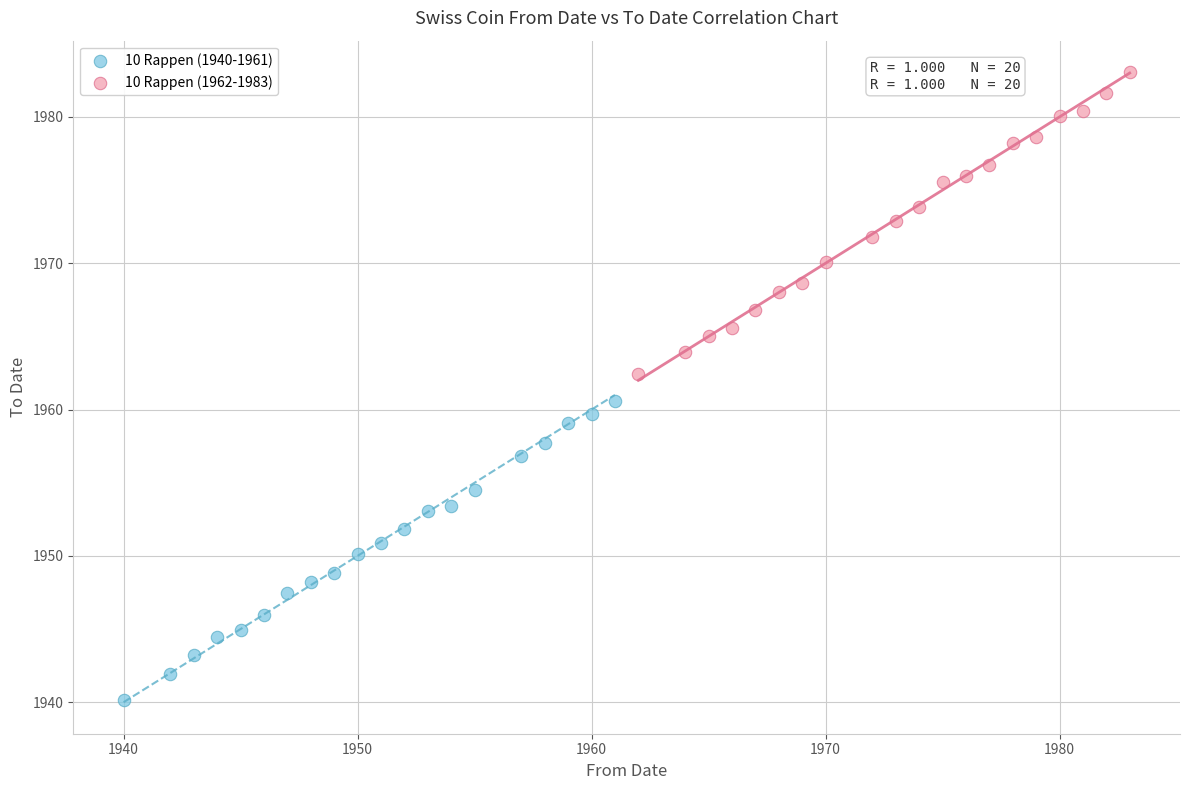

Which series reaches the minimum Y coordinate?

10 Rappen (1940-1961)